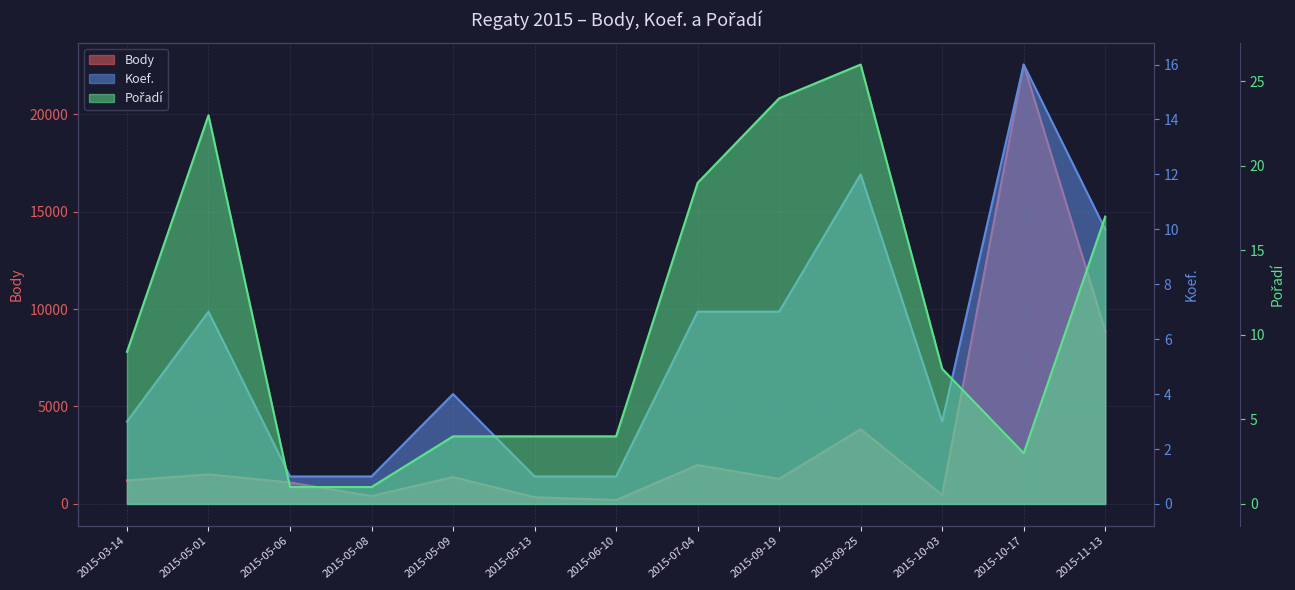

True or false: Body has more than 1 points higher than both neighbors.

True